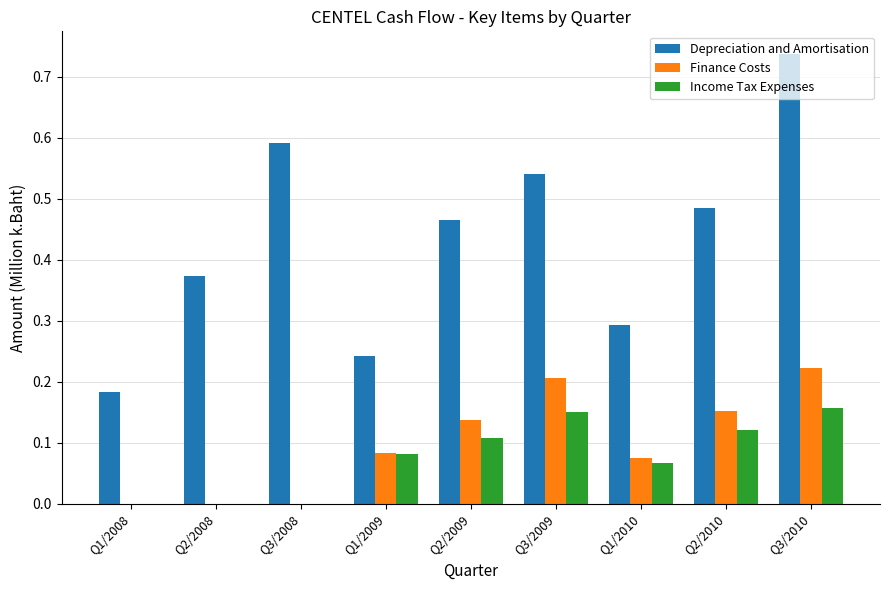

Which series changed the most between Q2/2008 and Q3/2009?

Finance Costs